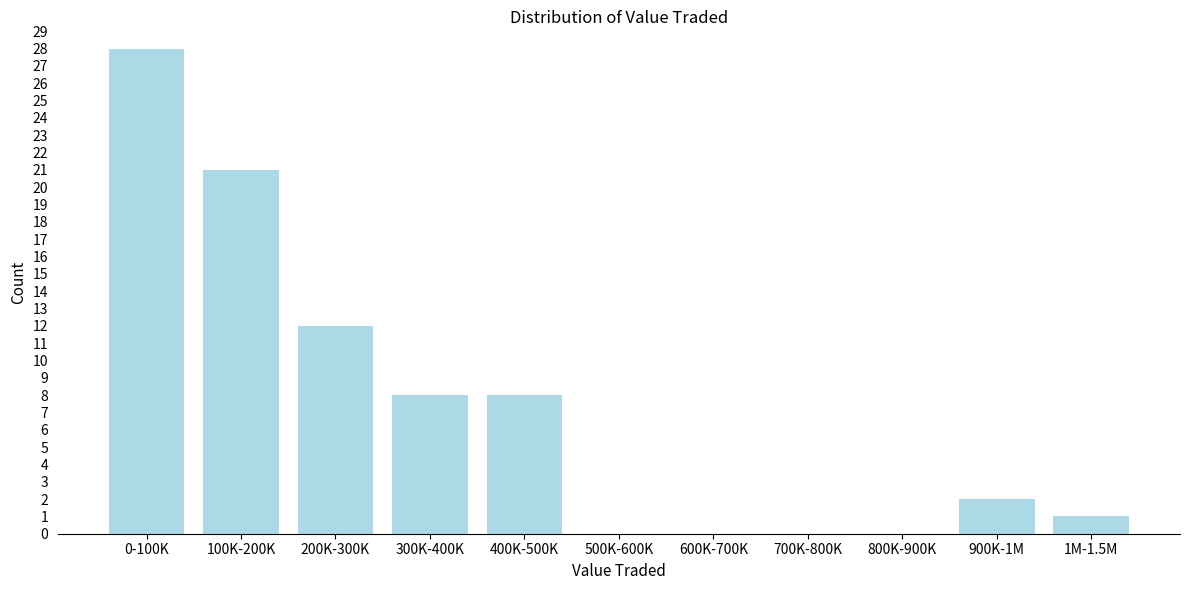

Reading left to right, extract all data points from this chart.

0-100K=28	100K-200K=21	200K-300K=12	300K-400K=8	400K-500K=8	500K-600K=0	600K-700K=0	700K-800K=0	800K-900K=0	900K-1M=2	1M-1.5M=1